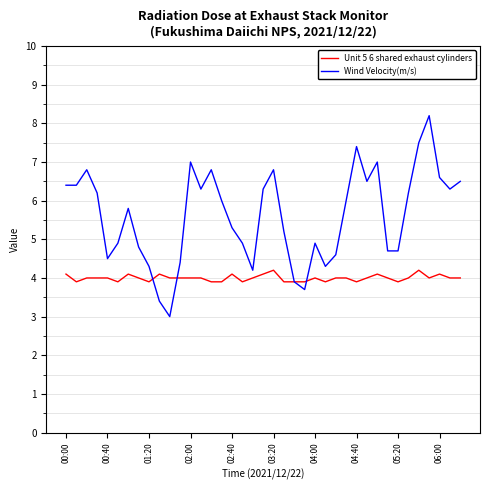

Which series has the largest total across all categories?

Wind Velocity(m/s)